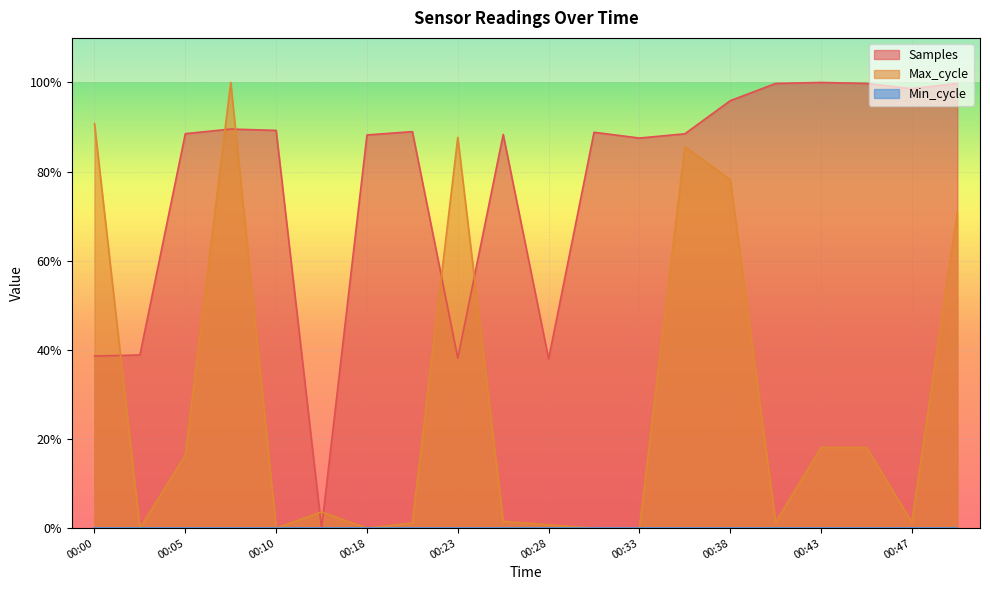

List the labels in order of Max_cycle value, largest first.

00:08, 00:00, 00:23, 00:35, 00:38, 00:50, 00:43, 00:45, 00:05, 00:15, 00:25, 00:40, 00:47, 00:20, 00:28, 00:03, 00:10, 00:18, 00:30, 00:33